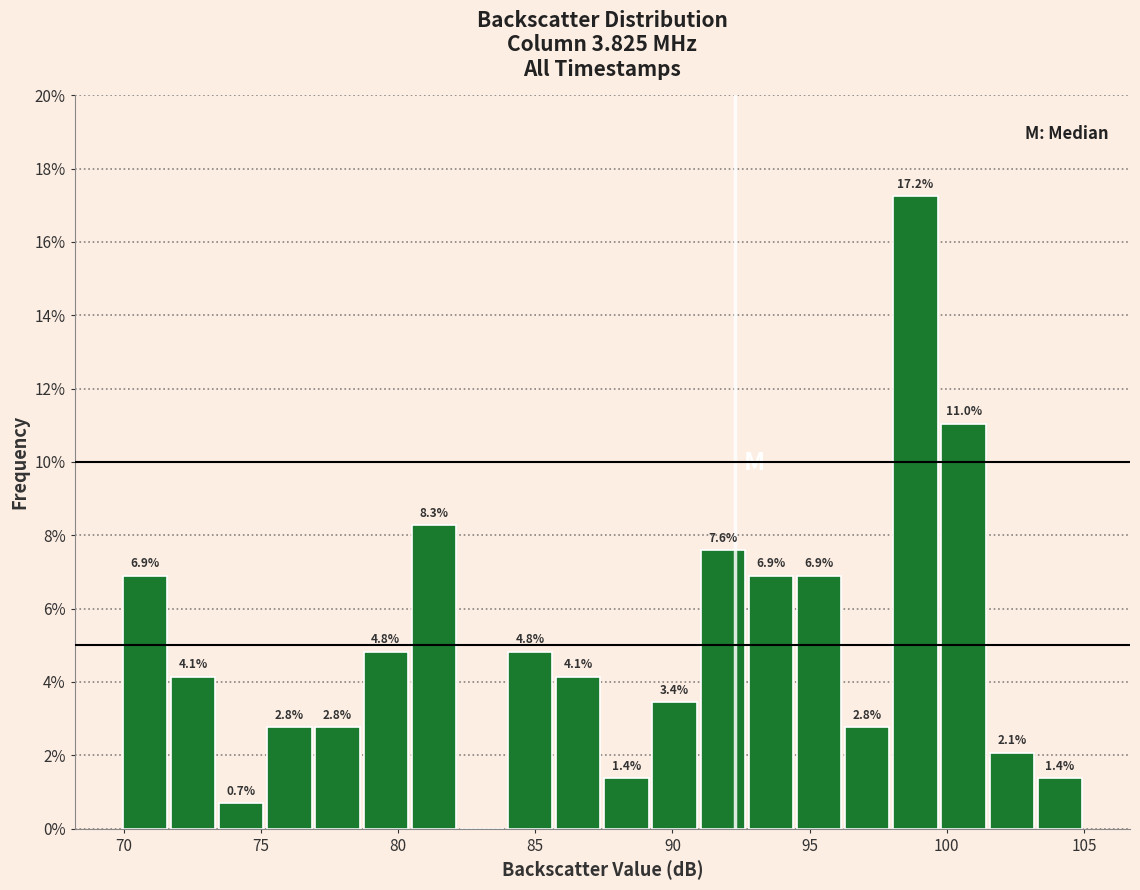

Read against the x-axis, roughly where is the centre of the tallest bar?

99.0